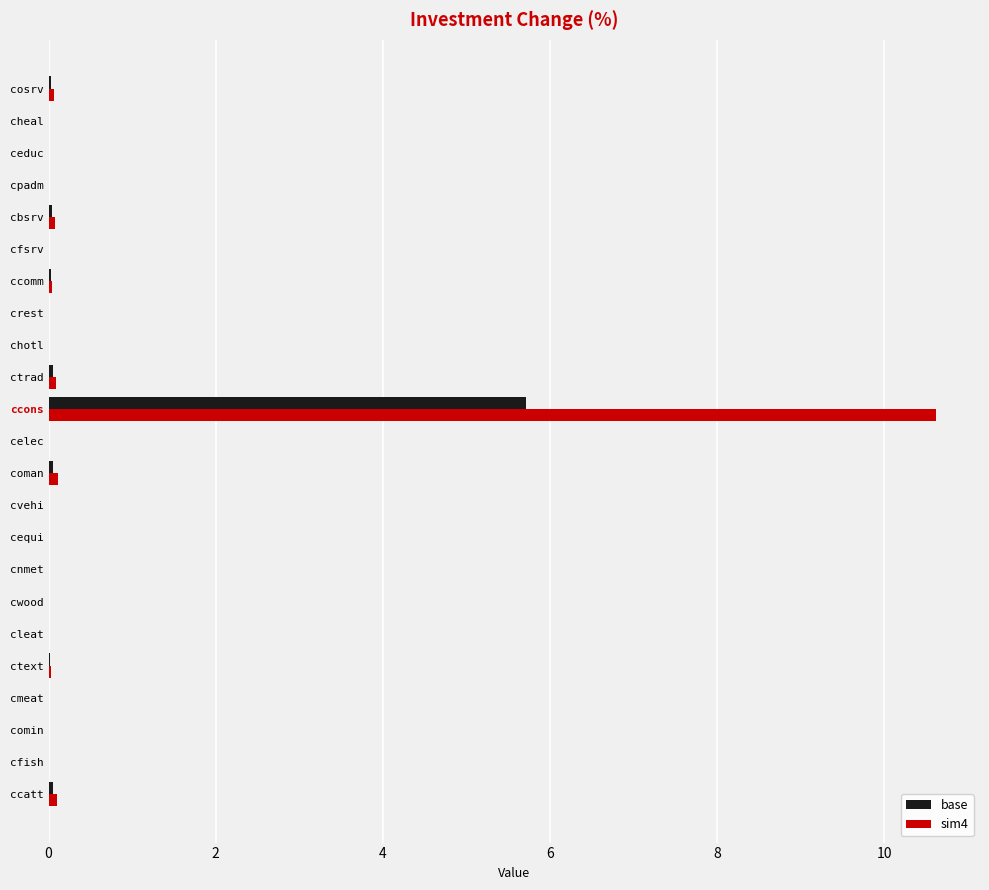

True or false: base has a value of 0.0 at cwood.

True